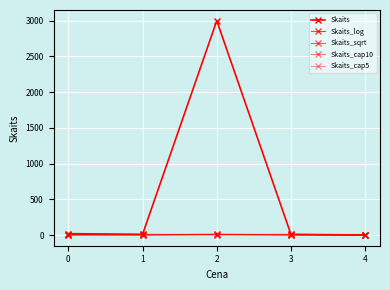

What is the difference between the maximum and minimum values in the Skaits_cap5 series?

4.0